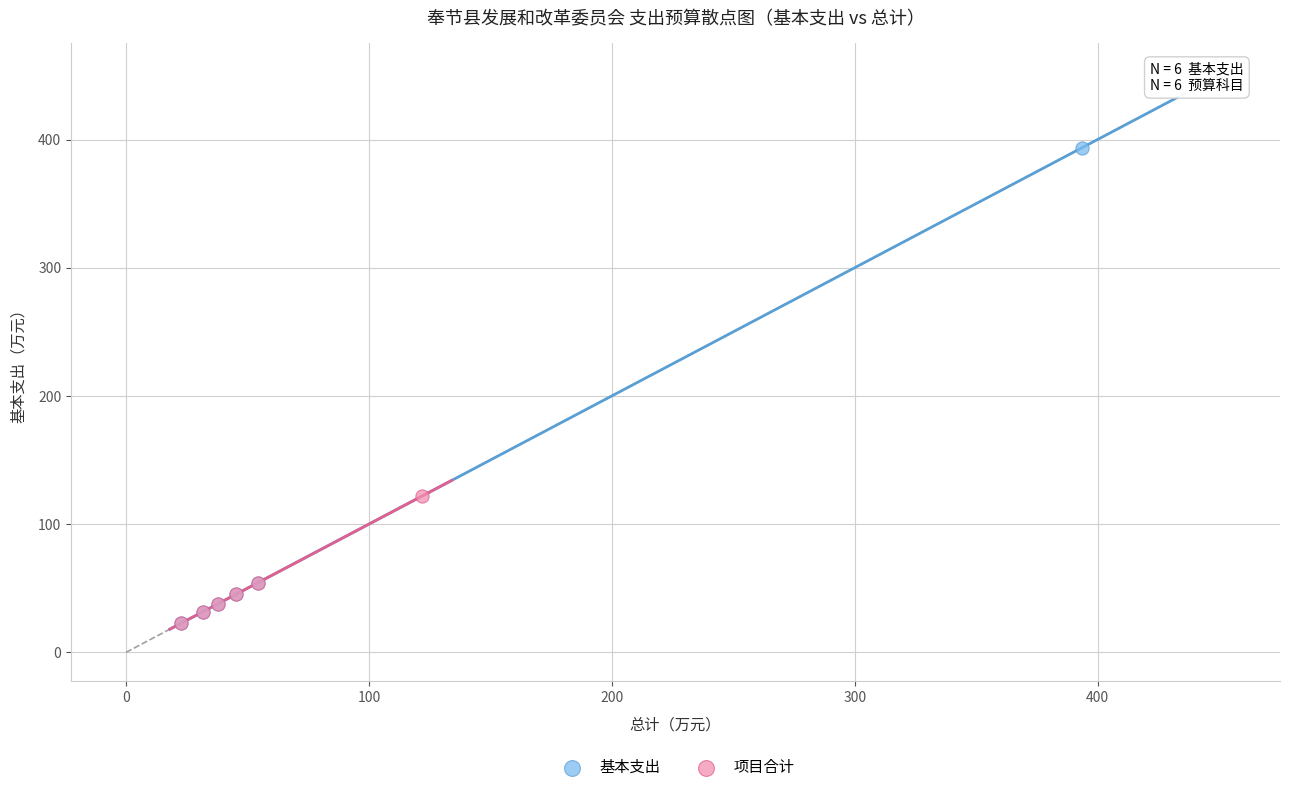

Which series reaches the maximum Y coordinate?

基本支出